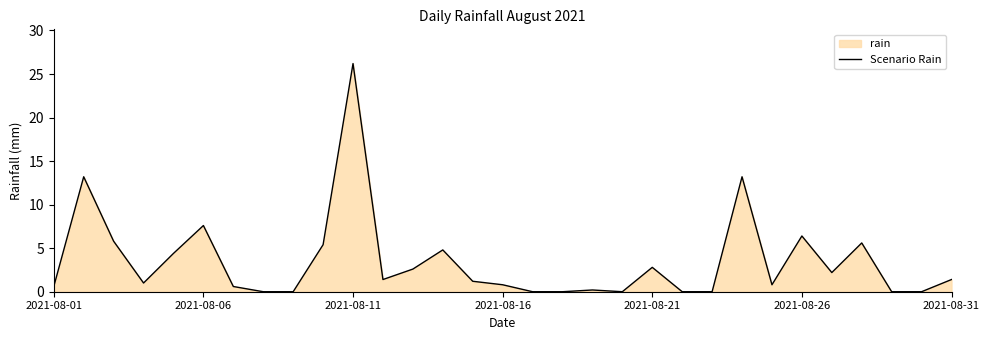

Which category has the highest value across all series?

2021-08-11